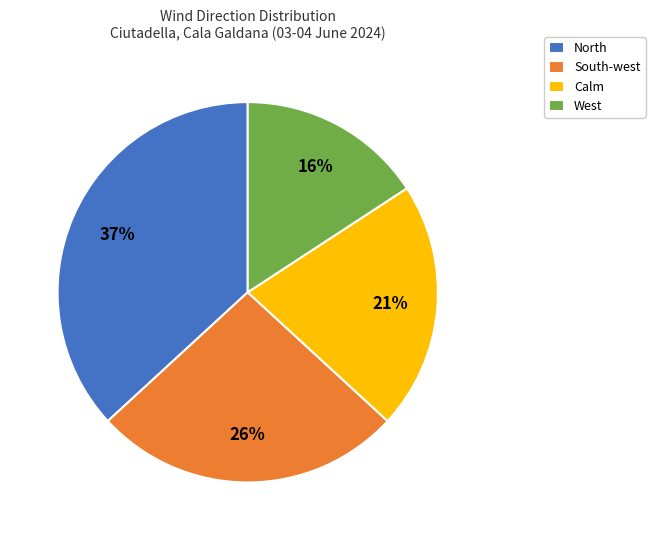

What percentage is the North slice, to the nearest percent?

37%